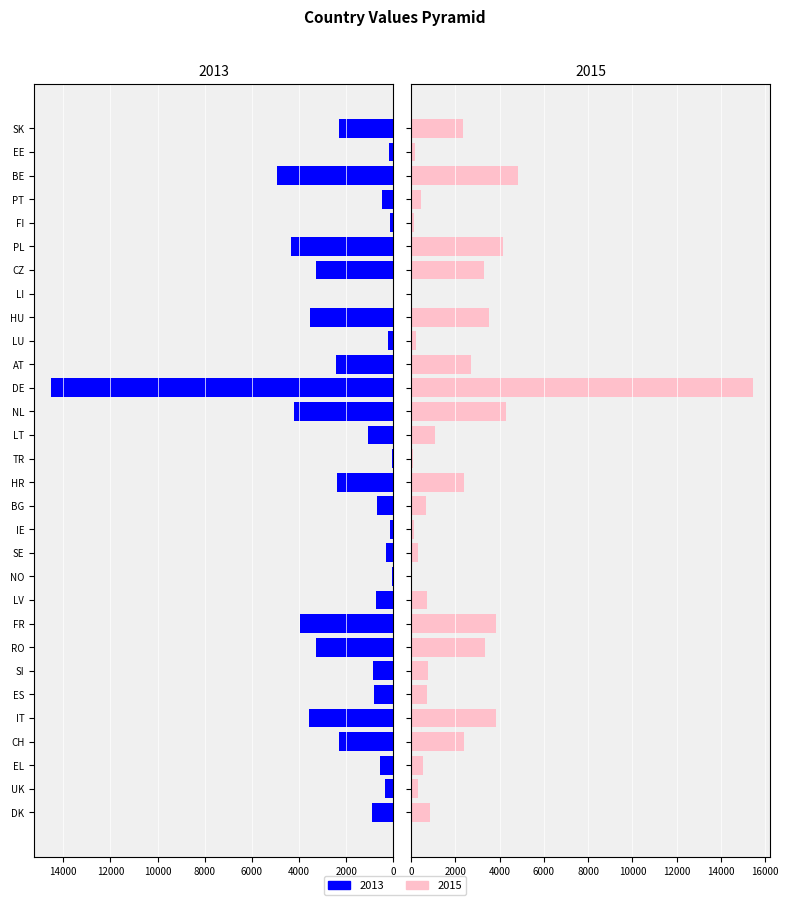

At which label does 2013 reach its peak?

DE